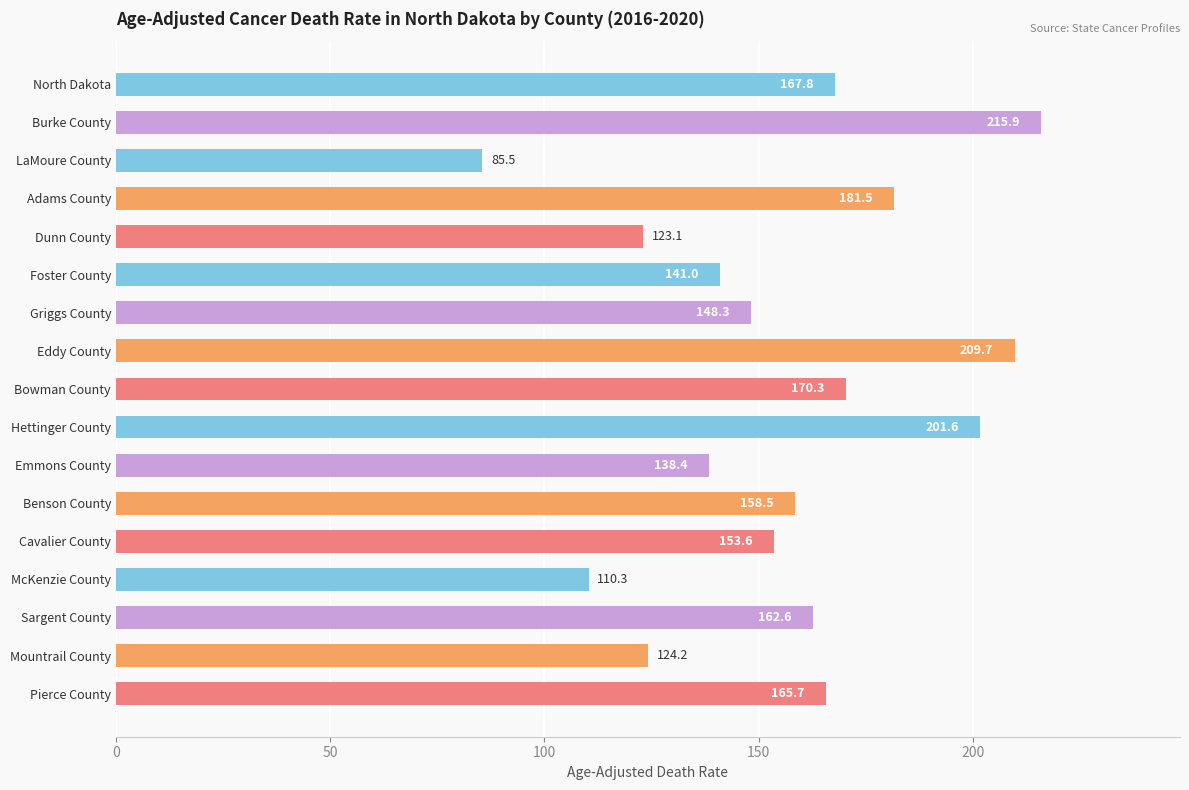

What position from the top is Mountrail County?

16